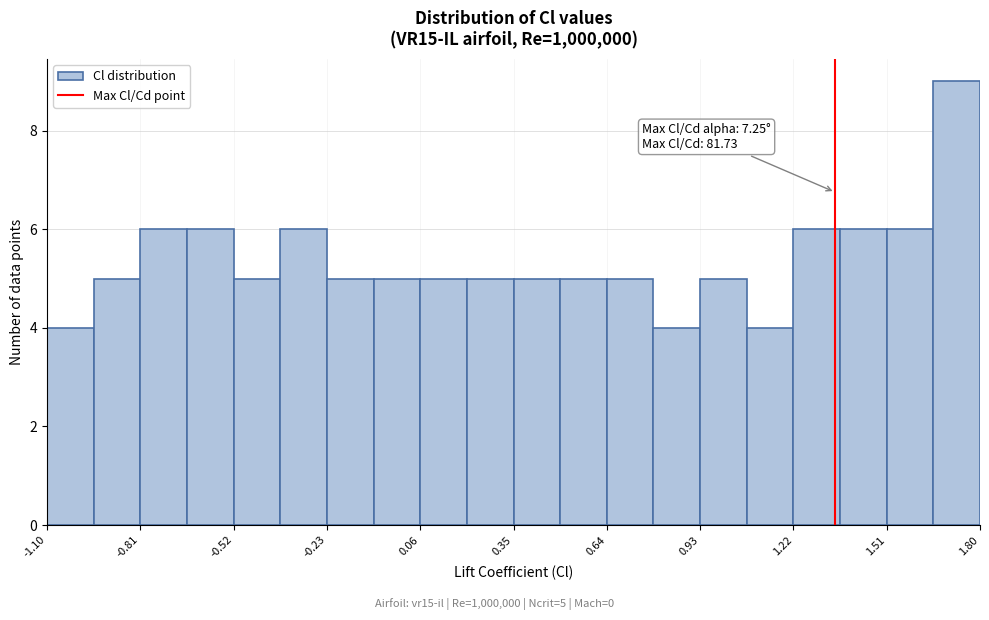

Around what value on the x-axis is the tallest bar? Give the approximate position of its centre, as read against the axis.

1.75